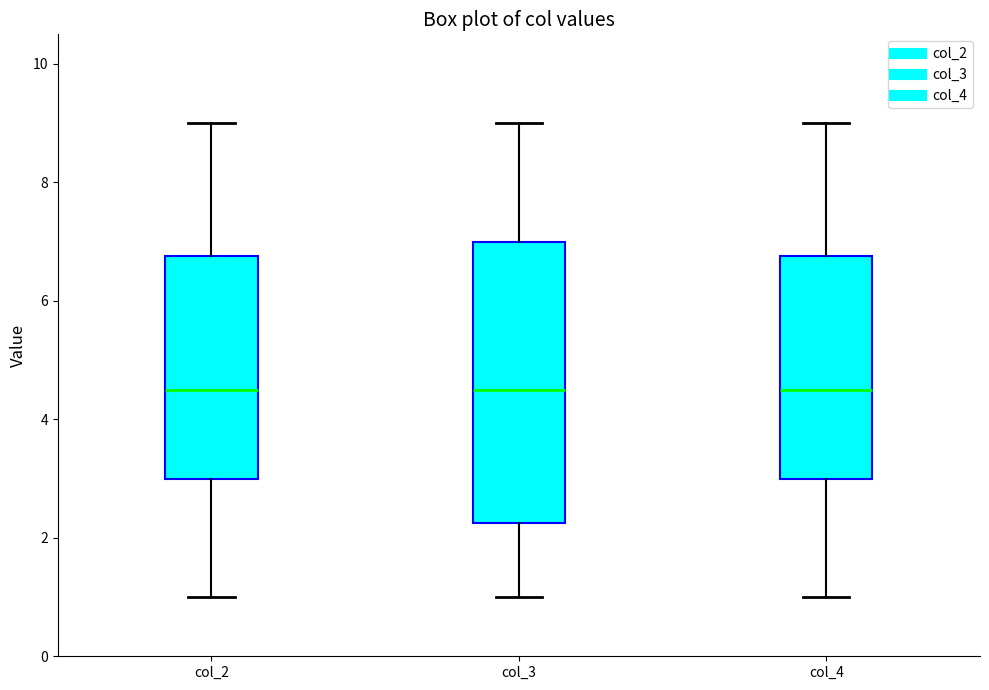

Reading left to right, transcribe this box plot: for each box, give where its median line is, the range the box spans, and where its two whiskers end, as read against the y-axis. The values are not printed on the chart, so give them approximately, as read against the axis.

col_2: median 4.6, box 3.0 to 6.8, whiskers 1.0 to 9.0
col_3: median 4.6, box 2.2 to 7.0, whiskers 1.0 to 9.0
col_4: median 4.6, box 3.0 to 6.8, whiskers 1.0 to 9.0